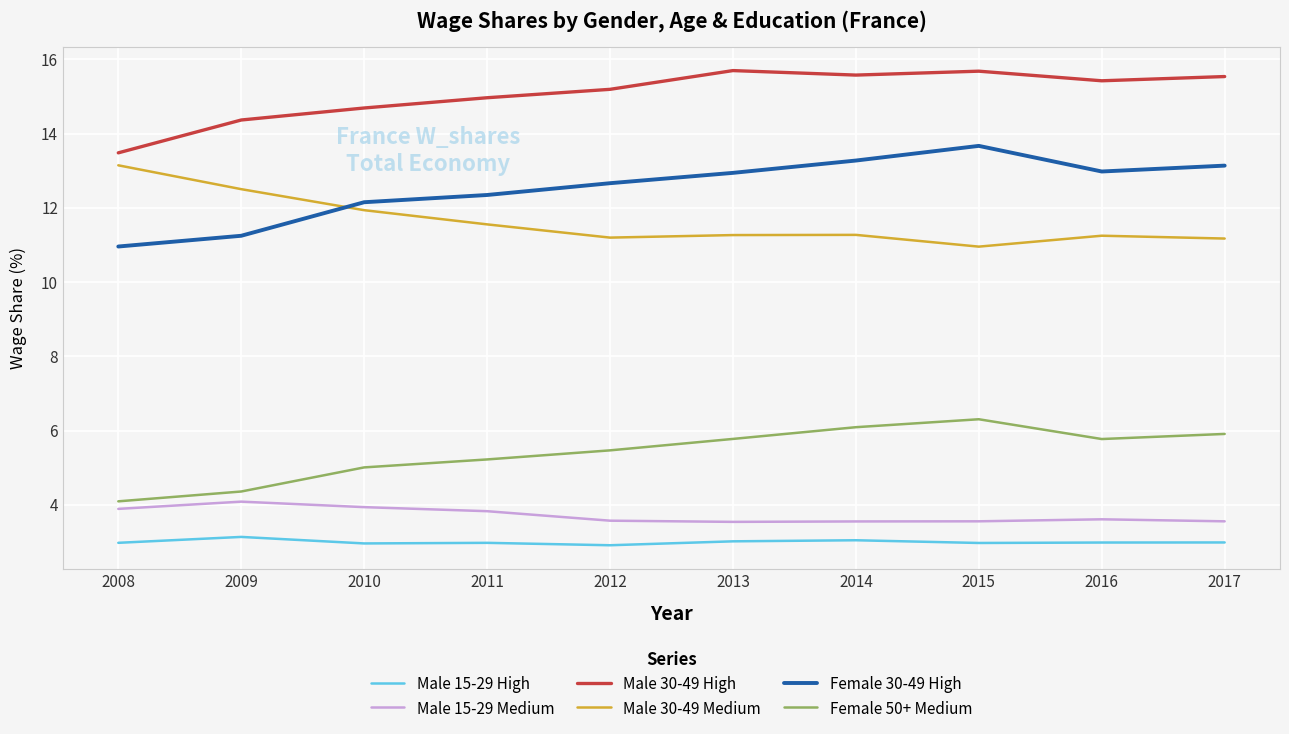

What is the spread (max minus min) of values at 2014?

12.5